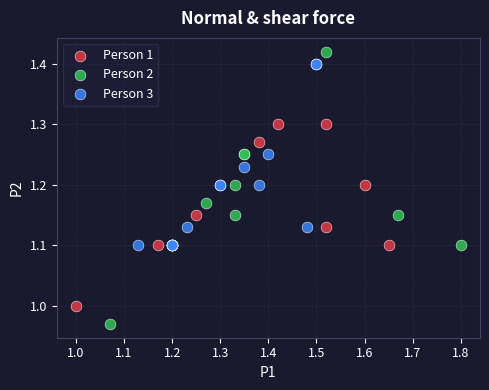

Which series reaches the maximum Y coordinate?

Person 2